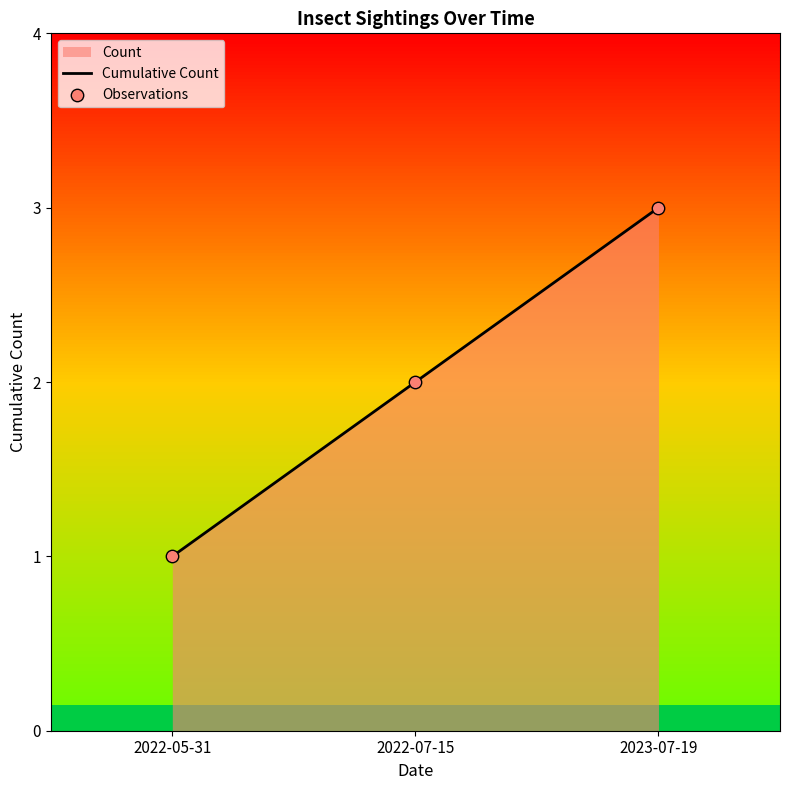

Which series has the largest total across all categories?

Cumulative Count